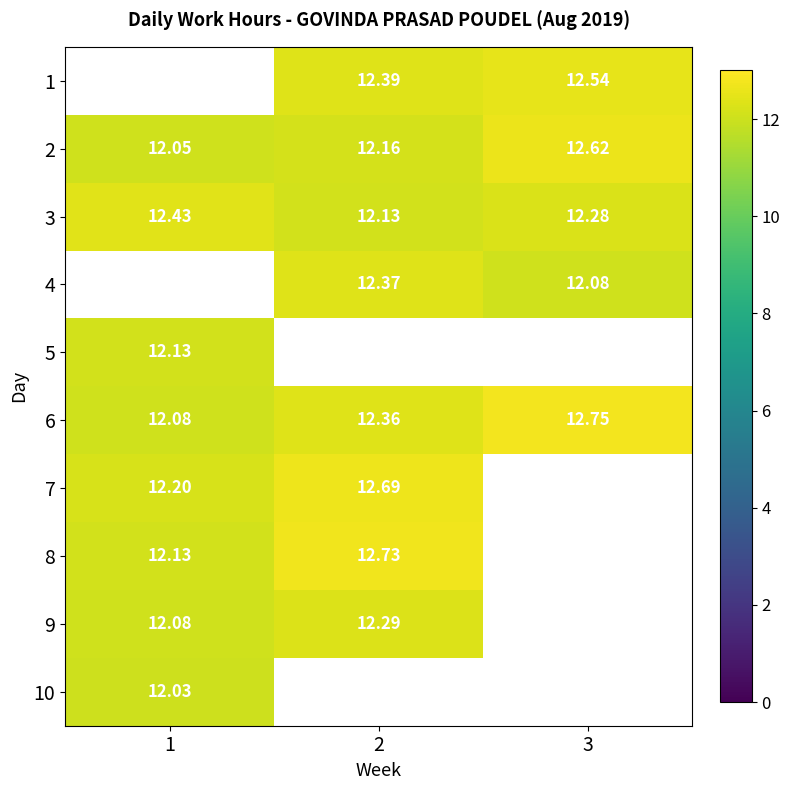

How many values in 4 are above zero?

2